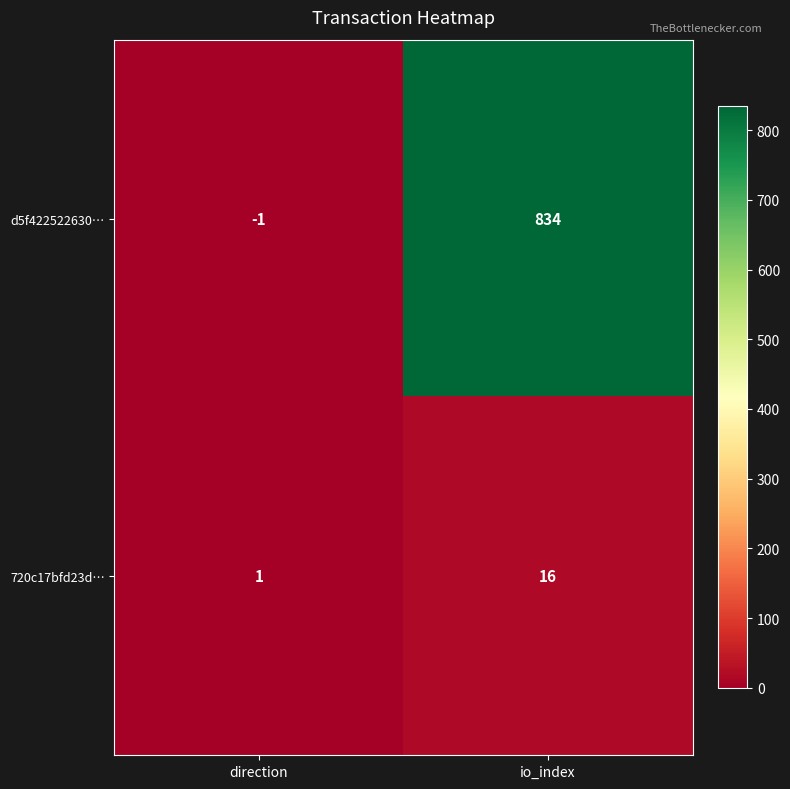

True or false: 720c17bfd23d… has a value of 28 at io_index.

False